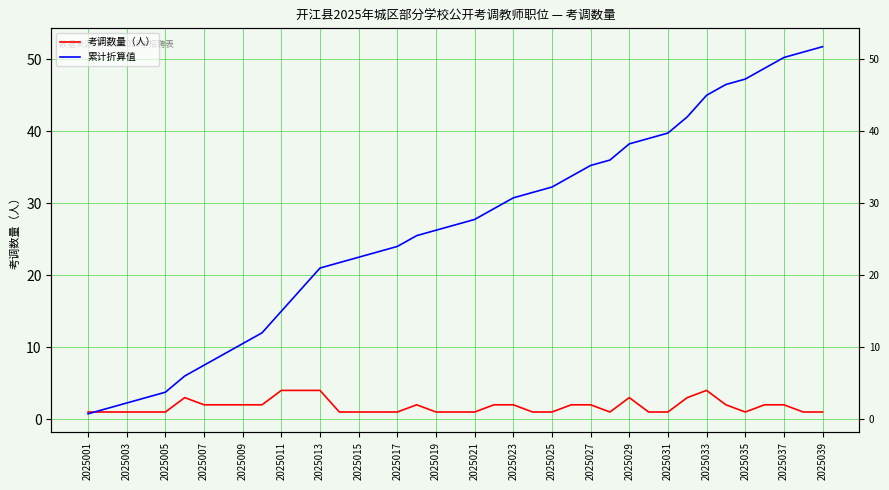

True or false: 累计折算值 has more than 2 points higher than both neighbors.

False